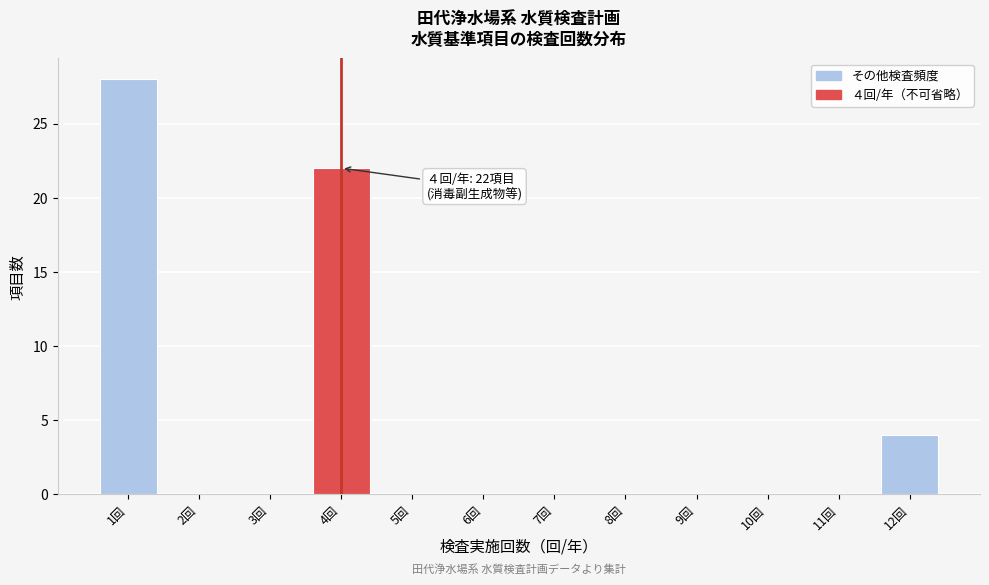

Reading left to right, extract all data points from this chart.

1回=28	2回=0	3回=0	4回=22	5回=0	6回=0	7回=0	8回=0	9回=0	10回=0	11回=0	12回=4